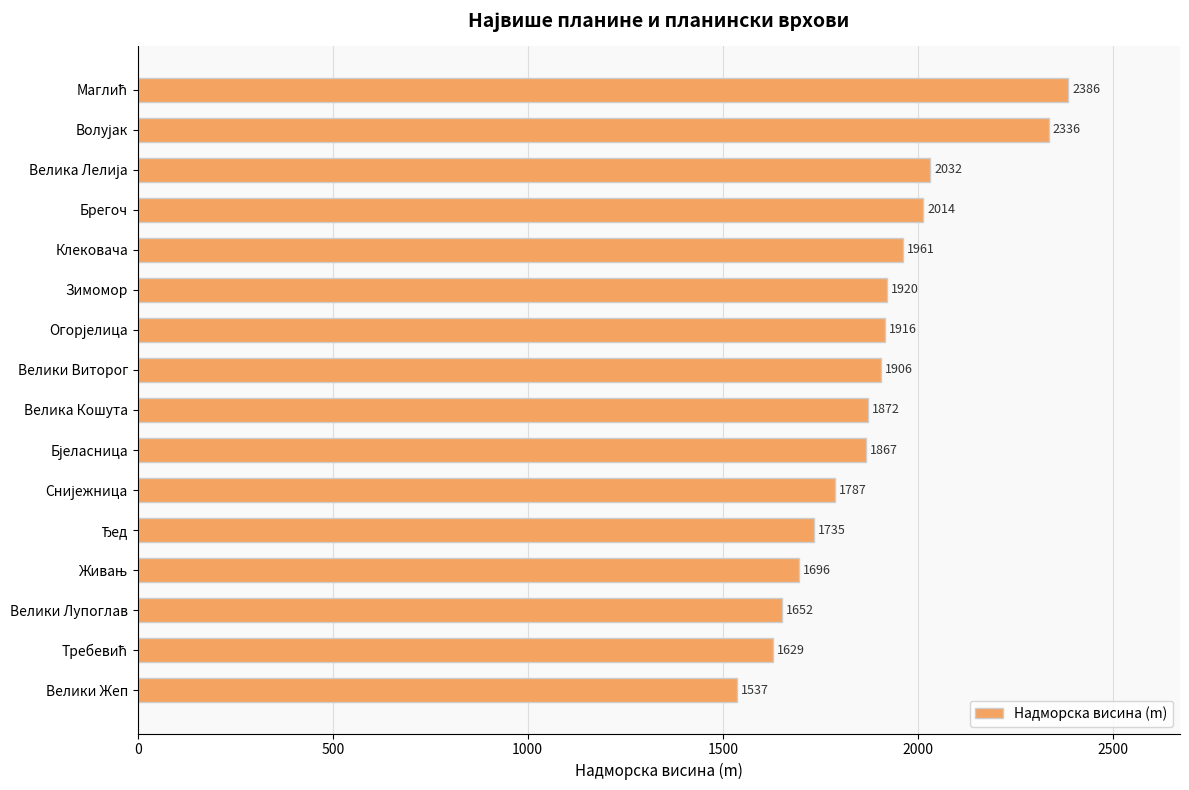

What is the difference between the second highest and second lowest values?

707